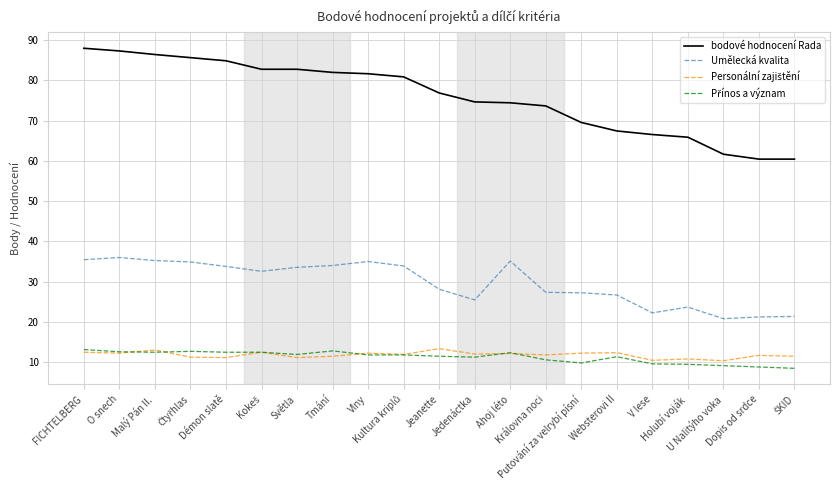

True or false: bodové hodnocení Rada and Umělecká kvalita cross at least once.

False